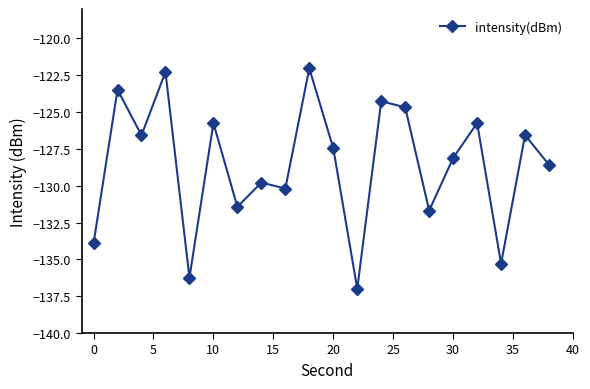

What is the maximum value shown in the chart?

-122.0